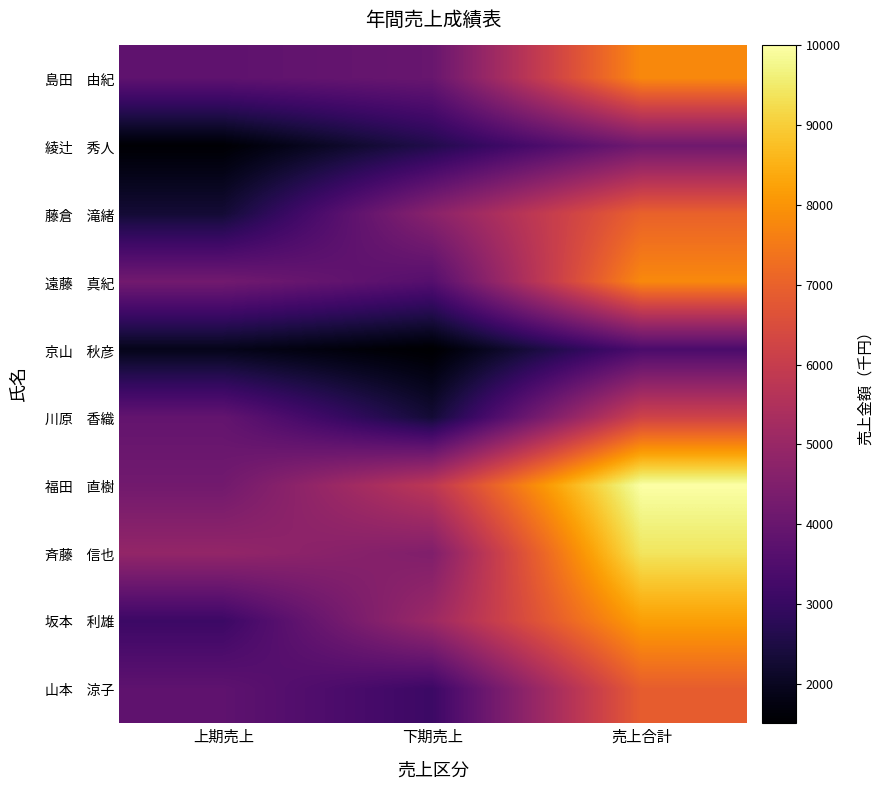

At 上期売上, list the series in order from largest to smallest.

斉藤 信也, 遠藤 真紀, 福田 直樹, 川原 香織, 島田 由紀, 山本 涼子, 坂本 利雄, 藤倉 滝緒, 京山 秋彦, 綾辻 秀人